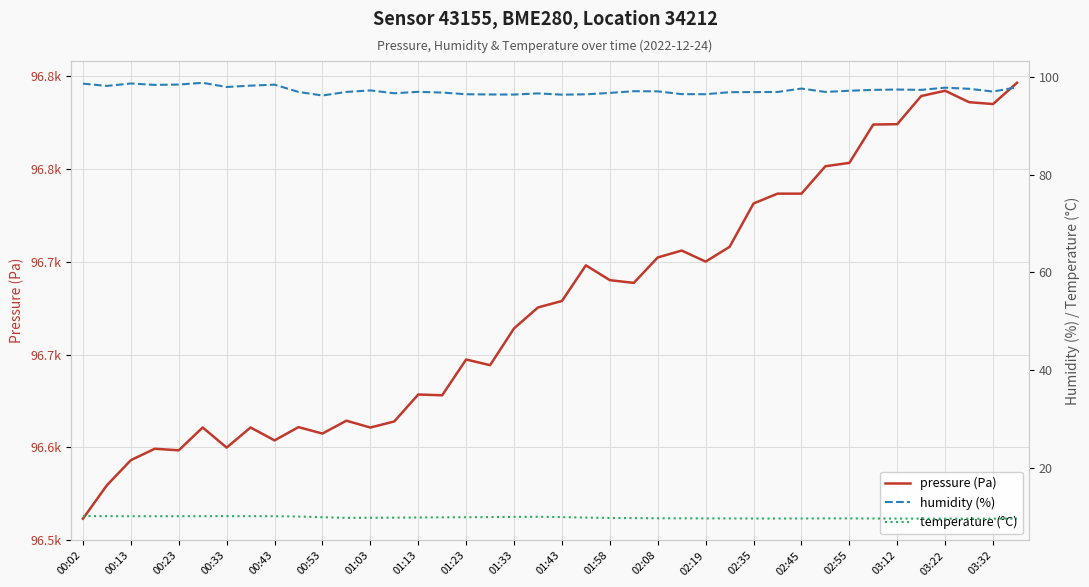

Which series changed the most between 00:33 and 01:03?

pressure (Pa)